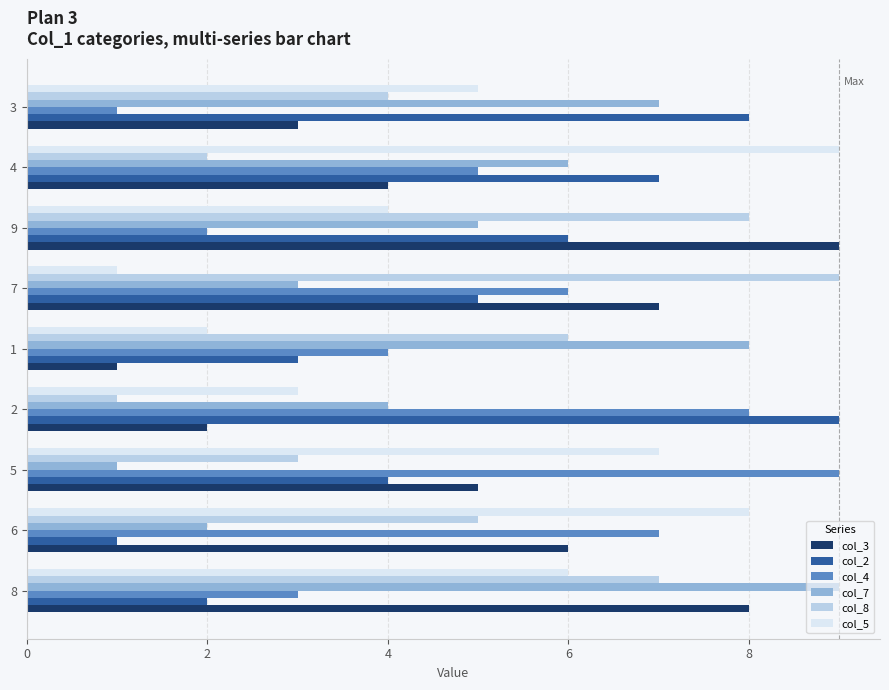

Is the value of col_4 at 9 greater than the value of col_8 at 2?

Yes